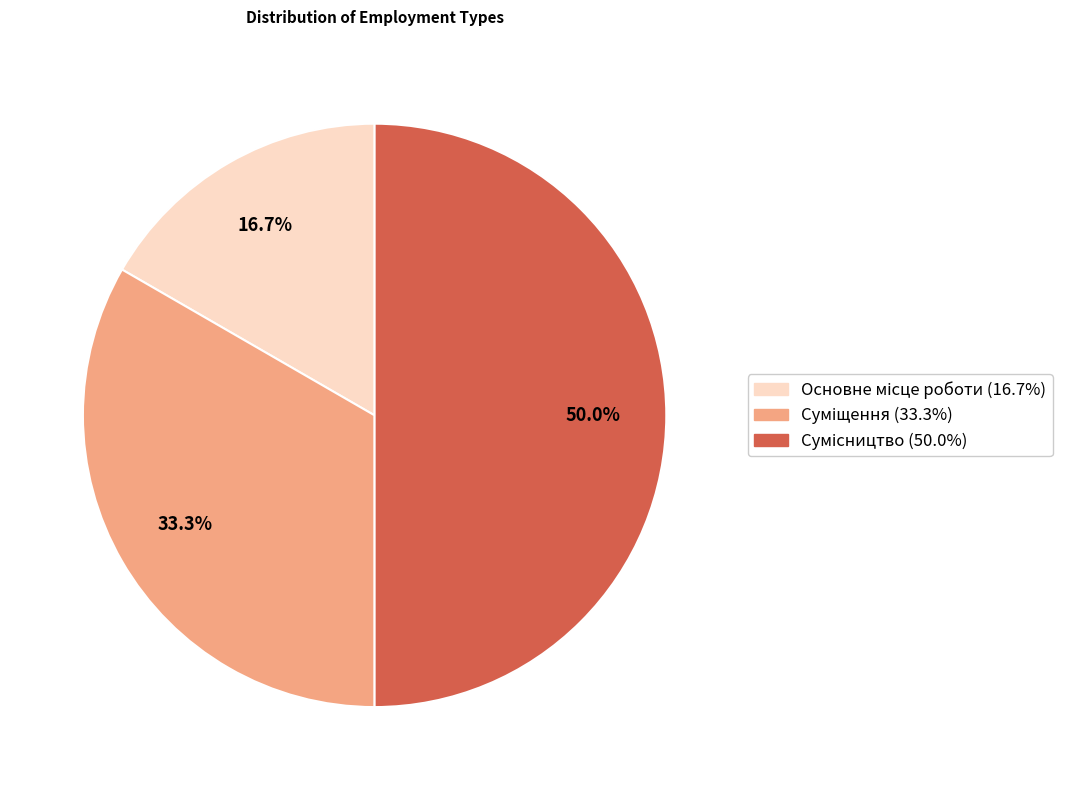

Is Сумісництво the majority of the pie?

No